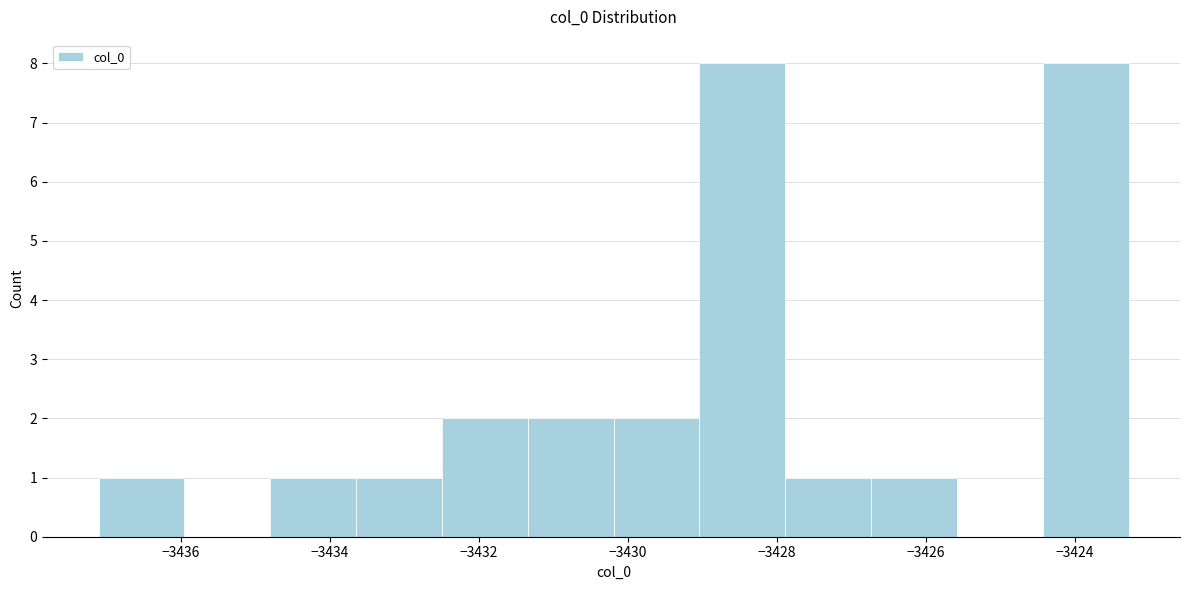

Reading left to right, transcribe this chart: for each bar, give the range it covers on the x-axis and its height. Neither the bar edges nor the heights are printed on the chart, so give them approximately, as read against the axes.

-3437.2 to -3436.0: 1
-3436.0 to -3434.8: 0
-3434.8 to -3433.6: 1
-3433.6 to -3432.4: 1
-3432.4 to -3431.4: 2
-3431.4 to -3430.2: 2
-3430.2 to -3429.0: 2
-3429.0 to -3427.8: 8
-3427.8 to -3426.8: 1
-3426.8 to -3425.6: 1
-3425.6 to -3424.4: 0
-3424.4 to -3423.2: 8